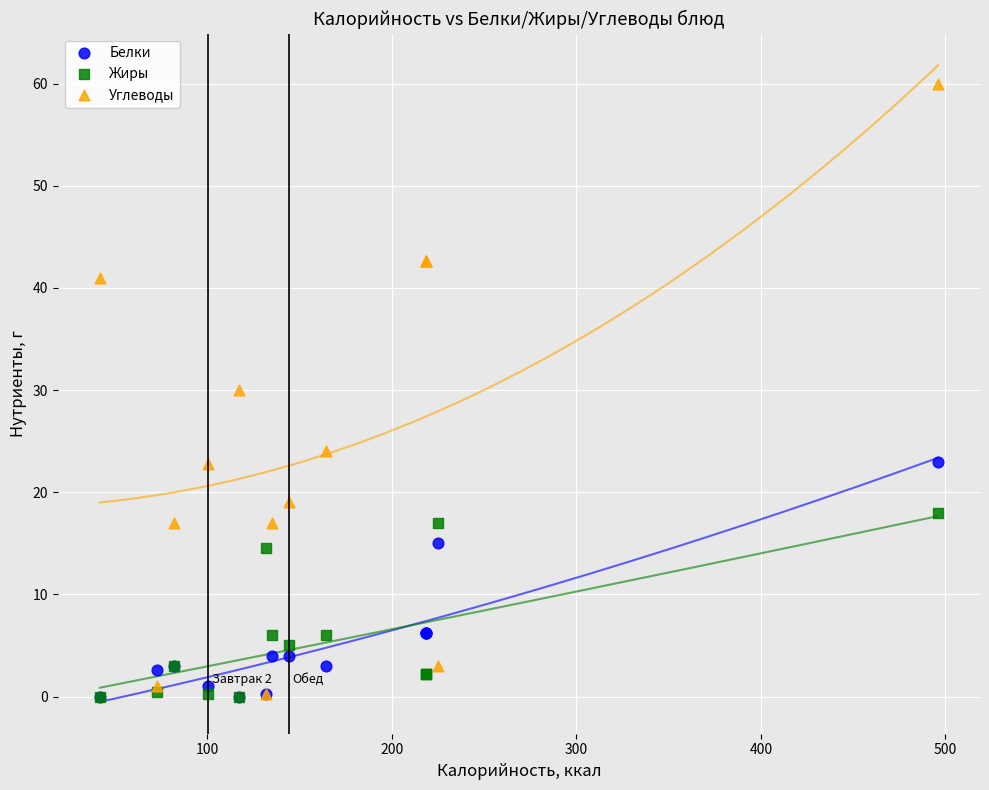

Which series reaches the maximum Y coordinate?

Углеводы